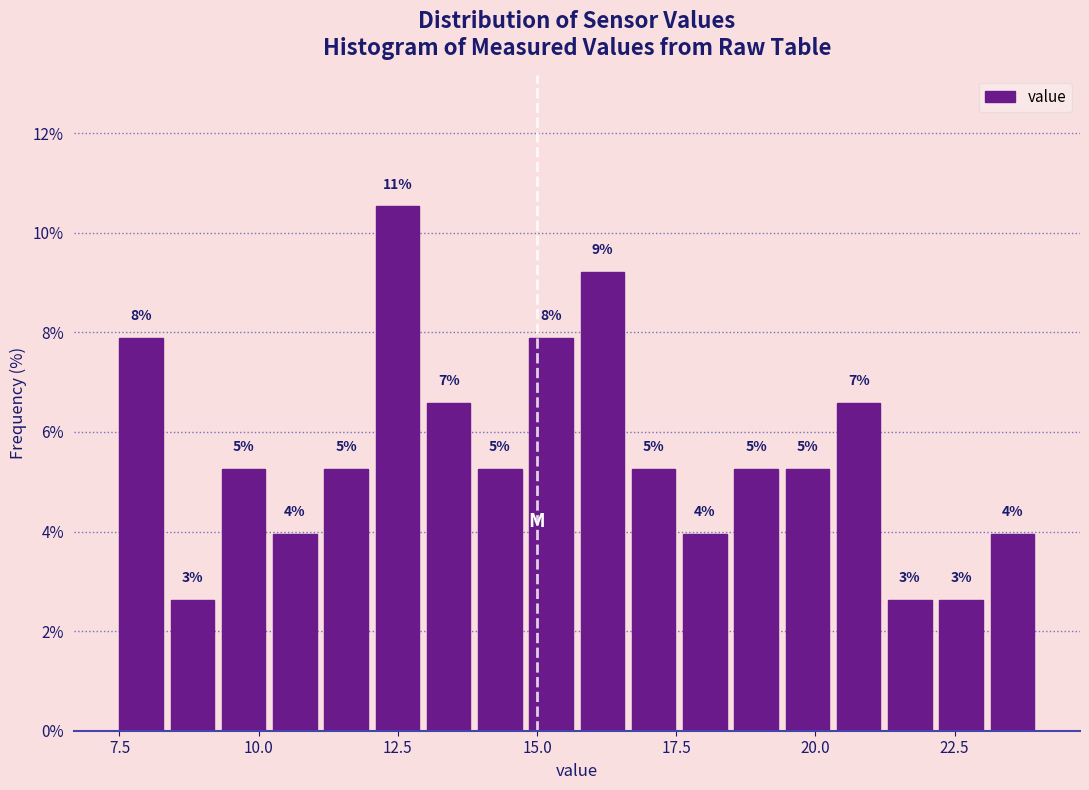

Read against the x-axis, roughly where is the centre of the tallest bar?

12.5